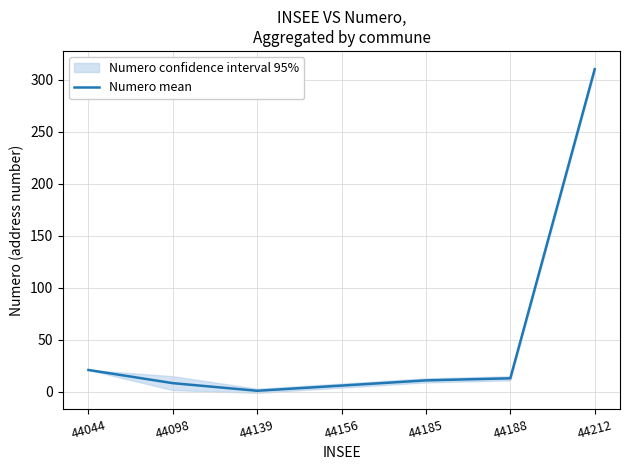

The chart shows a value of 310.0 at 44212. True or false?

True